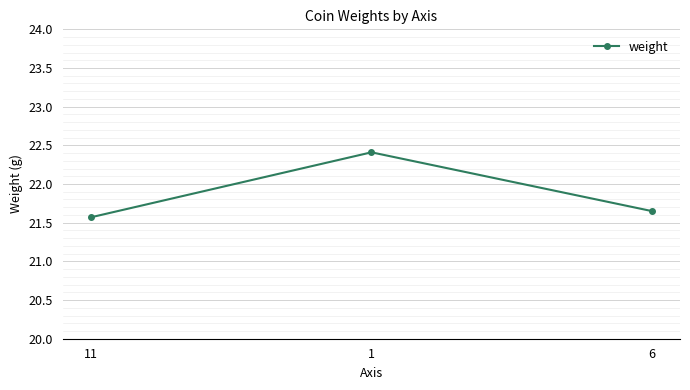

What is the sum of the values at 1 and 6?

44.1